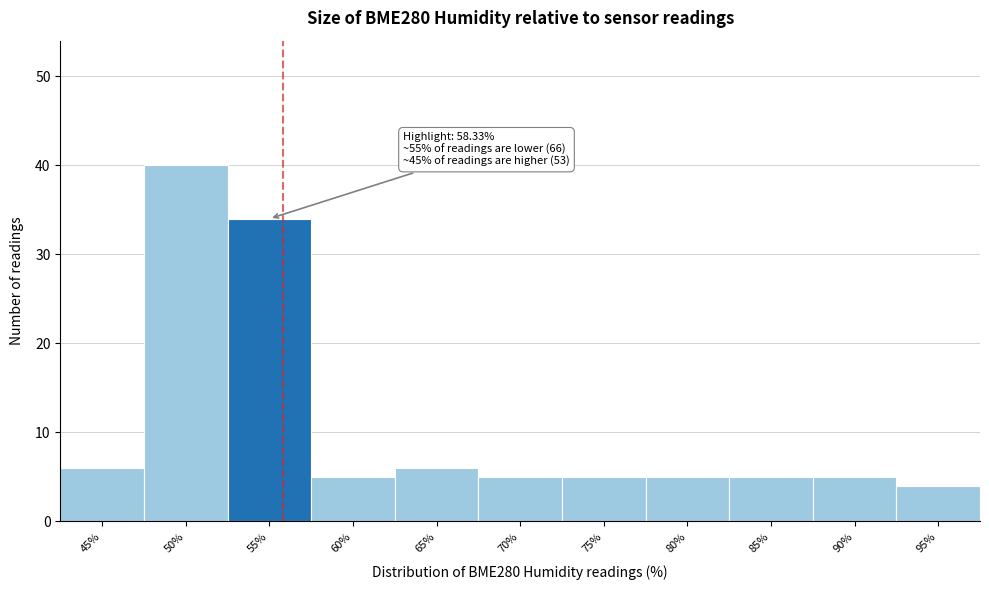

Reading left to right, transcribe all the data shown in this chart.

6	40	34	5	6	5	5	5	5	5	4